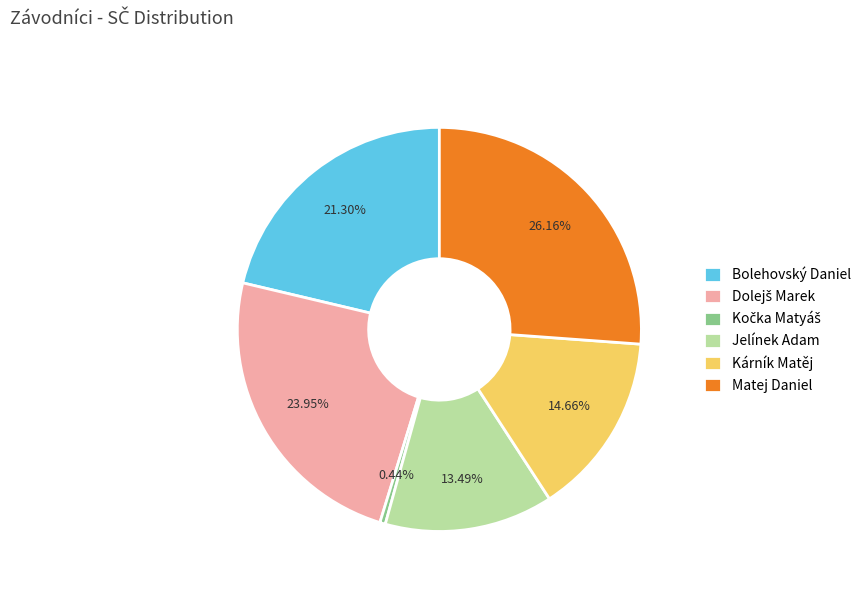

Is there a majority slice in this chart?

No